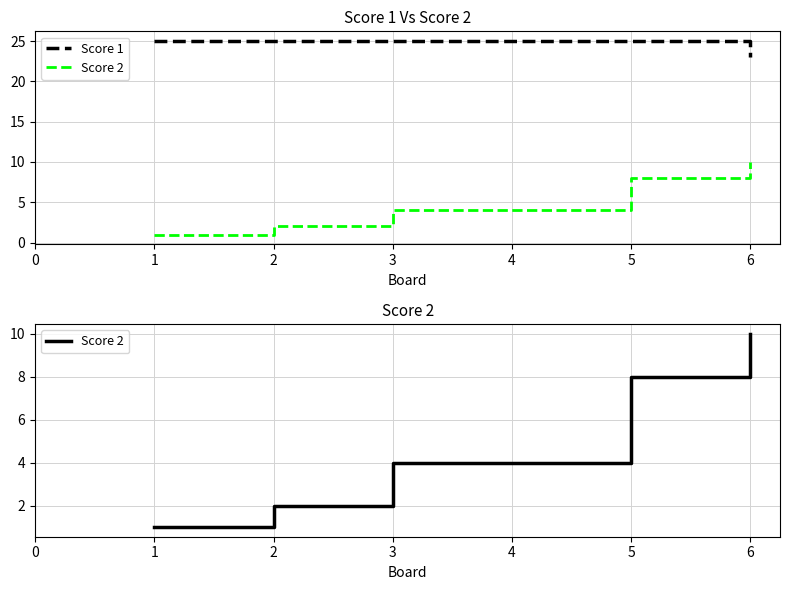

At 2, list the series in order from smallest to largest.

Score 2, Score 1